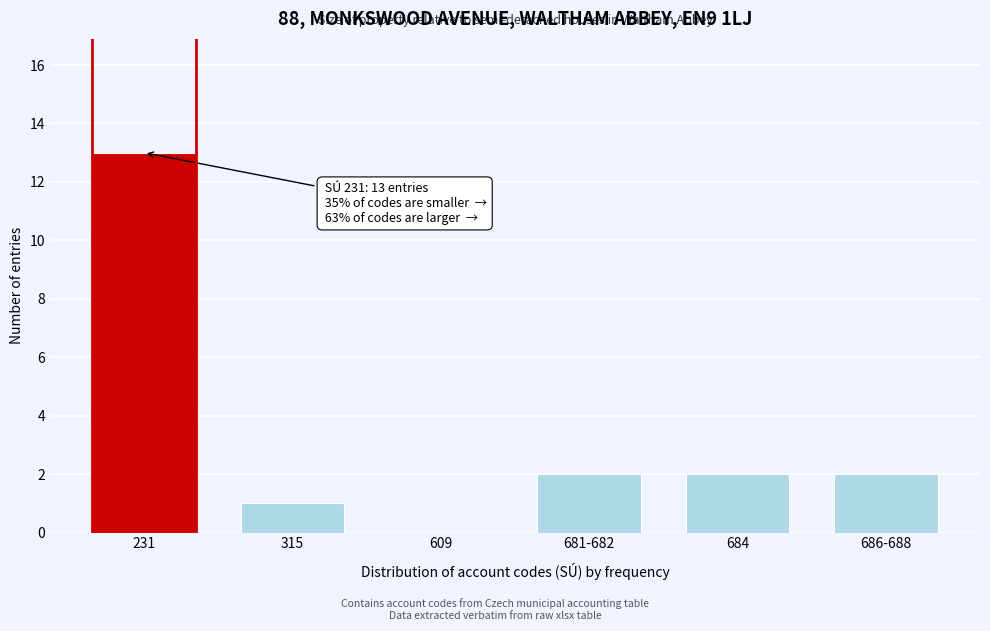

Reading left to right, what are all the values shown in this chart?

231=13	315=1	609=0	681-682=2	684=2	686-688=2